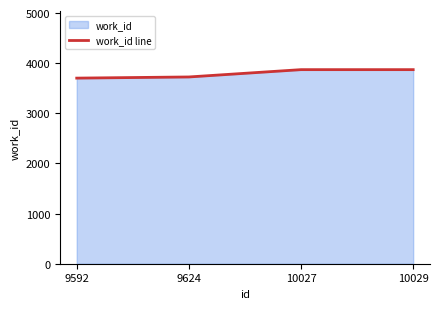

List the labels in order of value, smallest first.

9592, 9624, 10027, 10029